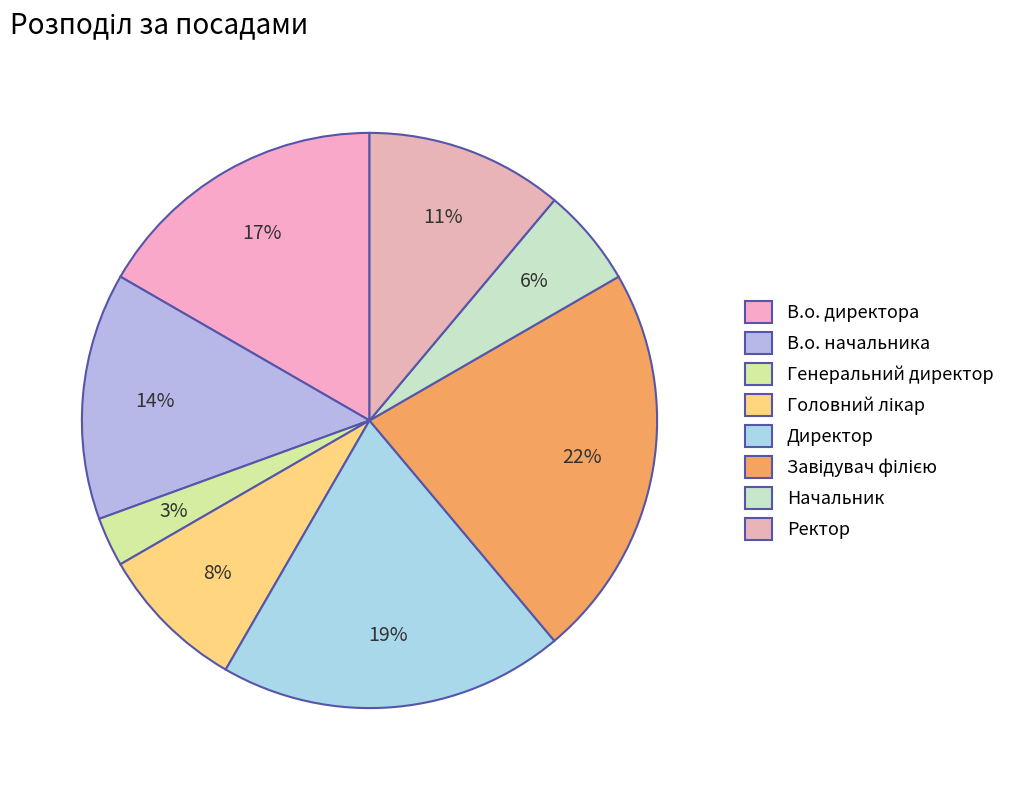

Count the number of slices in the pie.

8